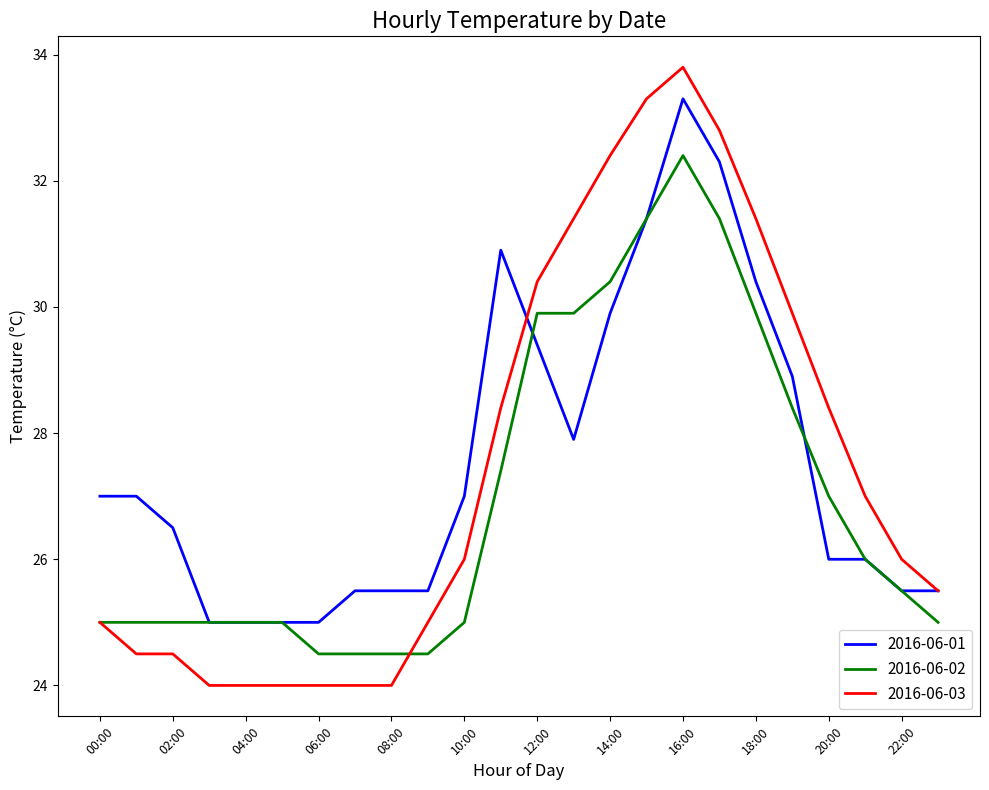

What is the highest value of the 2016-06-03 series?

33.8